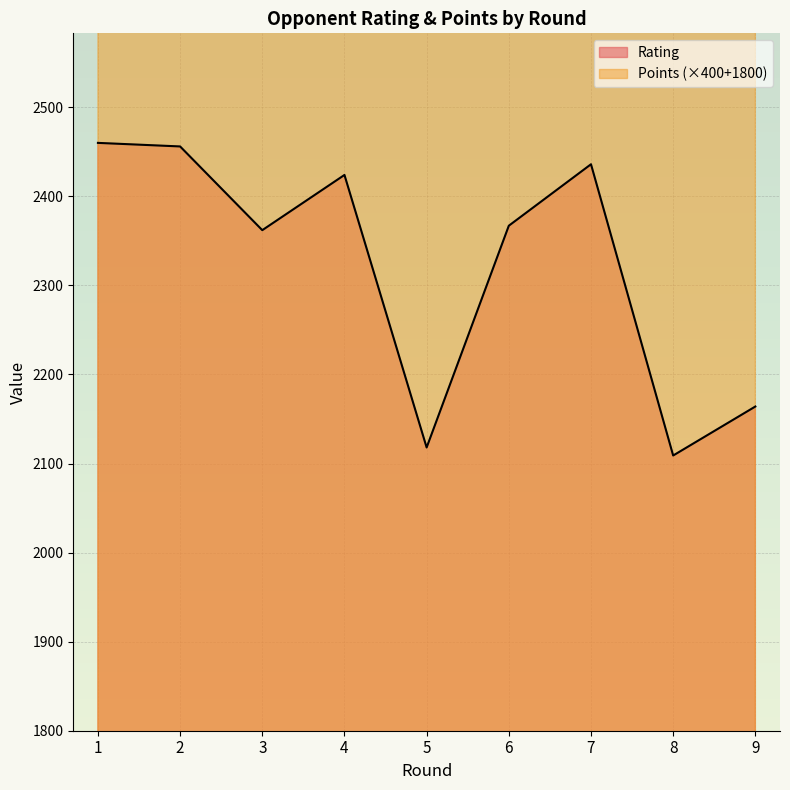

What is the difference between the maximum and second lowest values in the Points series?

1000